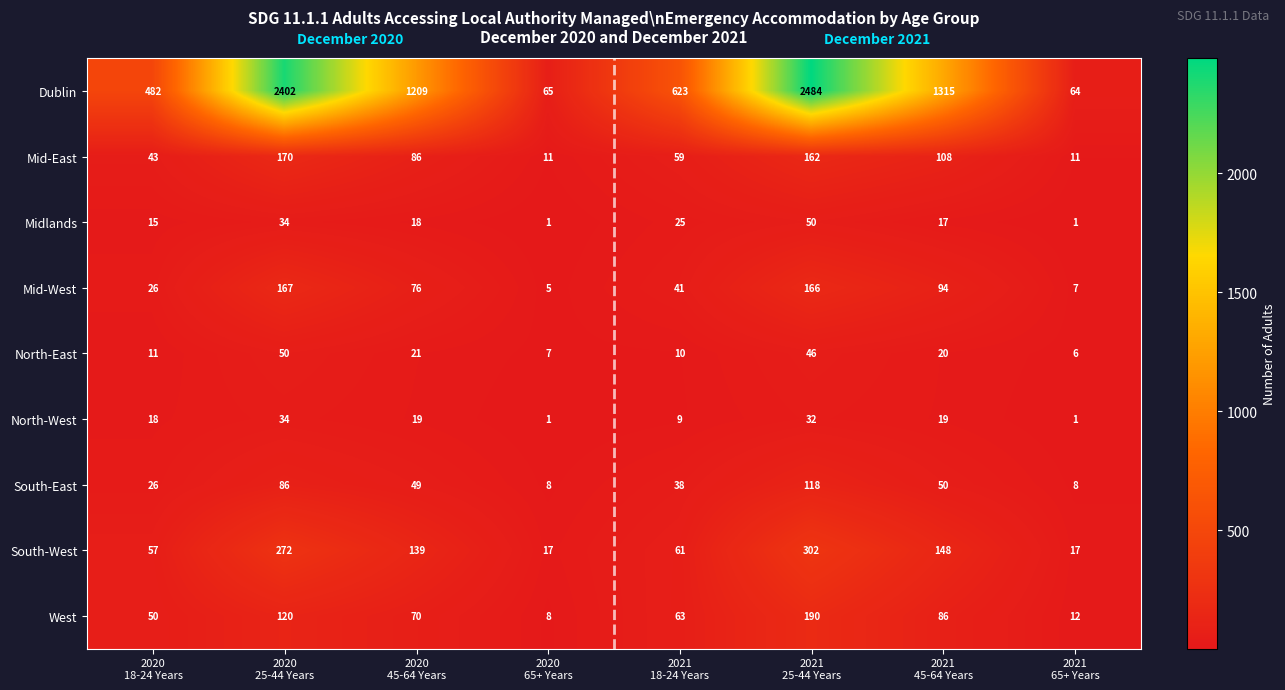

Which series has the largest total across all categories?

Dublin